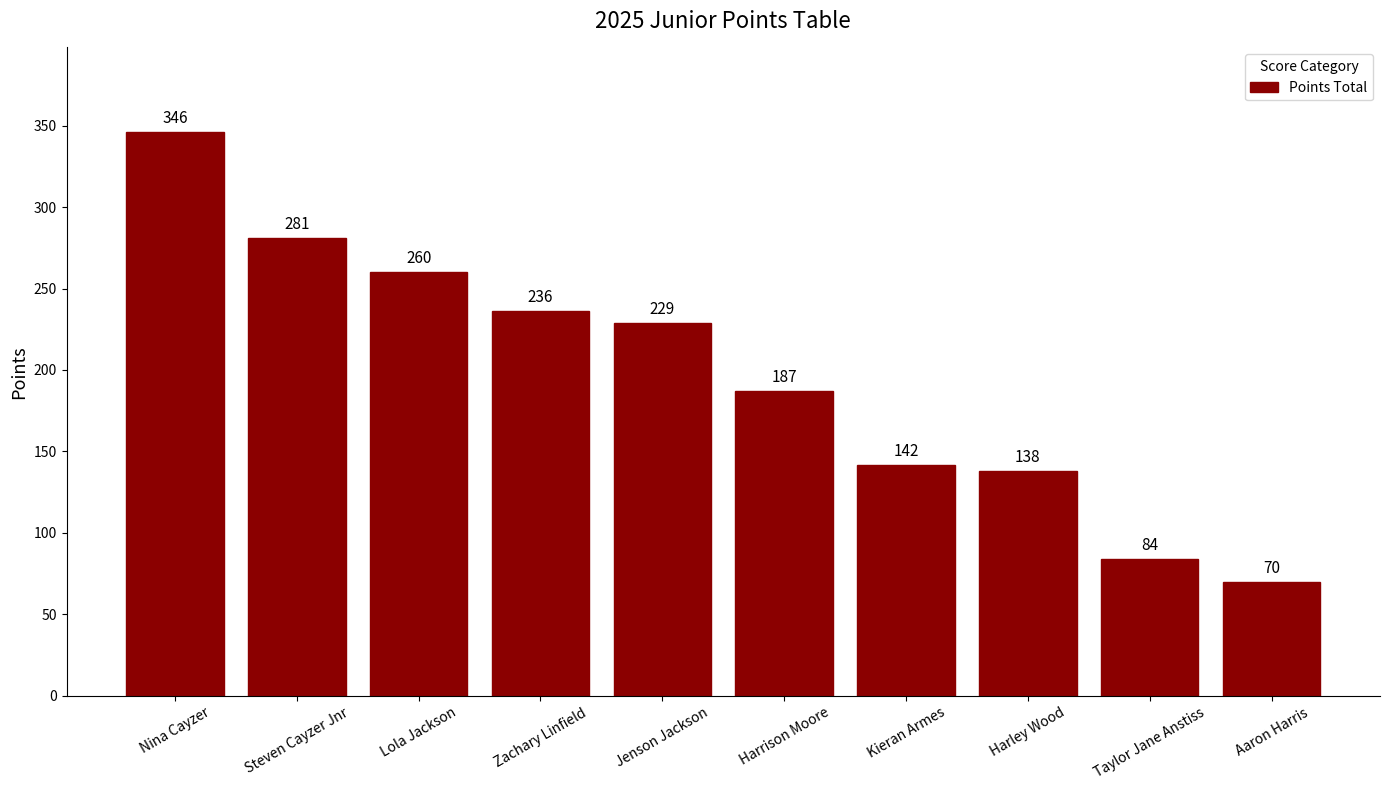

Rank the categories by value from highest to lowest.

Nina Cayzer, Steven Cayzer Jnr, Lola Jackson, Zachary Linfield, Jenson Jackson, Harrison Moore, Kieran Armes, Harley Wood, Taylor Jane Anstiss, Aaron Harris